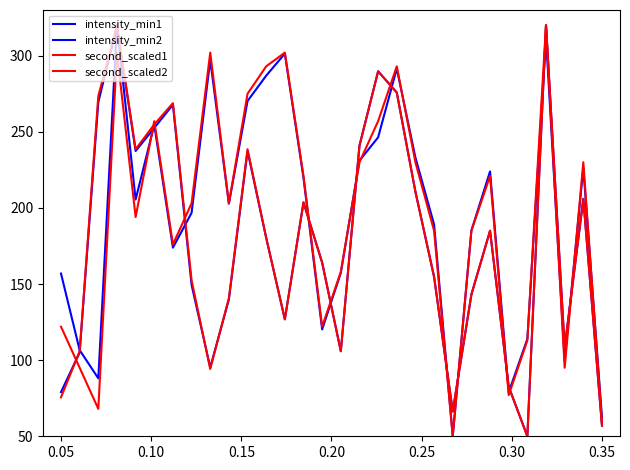

In second_scaled2, how many points are lower than both neighbors (excluding endpoints)?

7